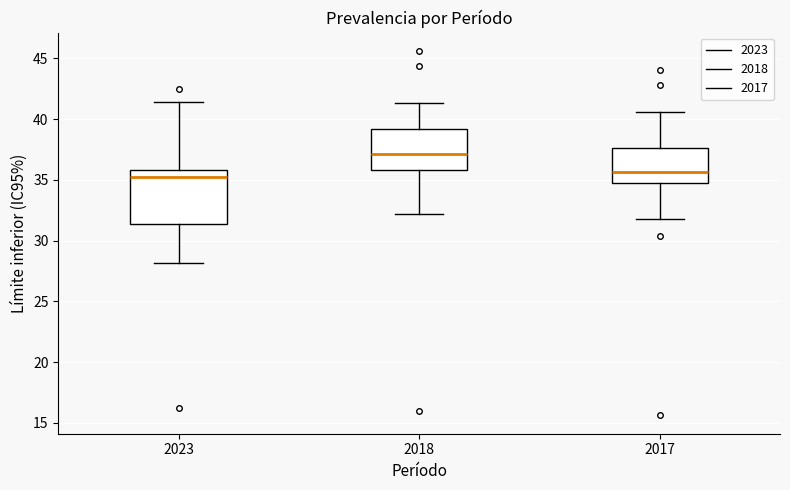

Where does the lower whisker of the box at x = 2017 end on the y-axis? The values are not printed on the chart, so give them approximately, as read against the axis.

32.0